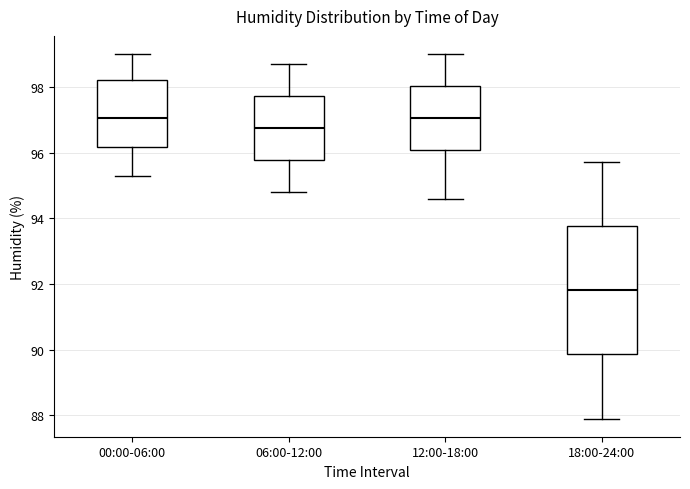

Which box is the tallest, from its lower edge to its upper edge?

18:00-24:00